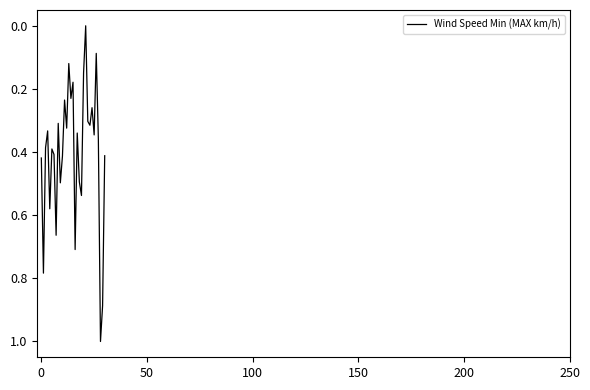

What is the greatest value displayed?

1.0